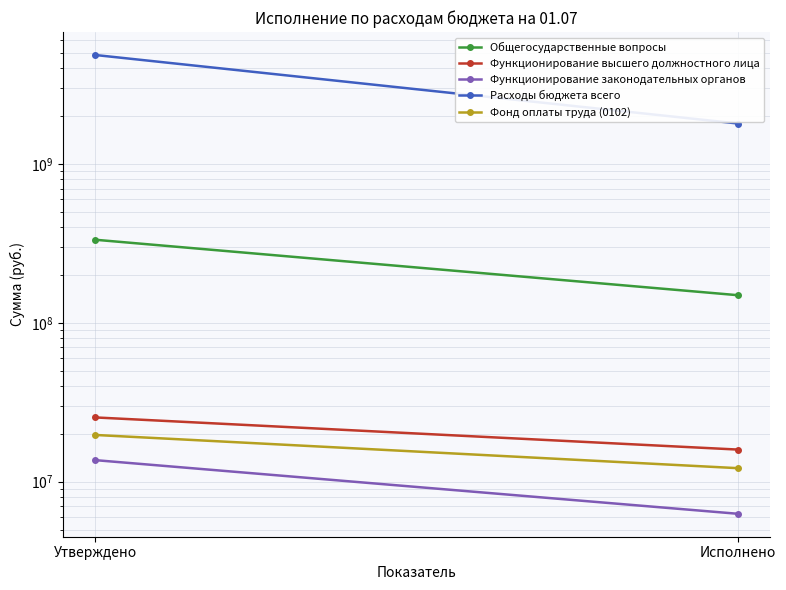

How many lines are shown in the chart?

5